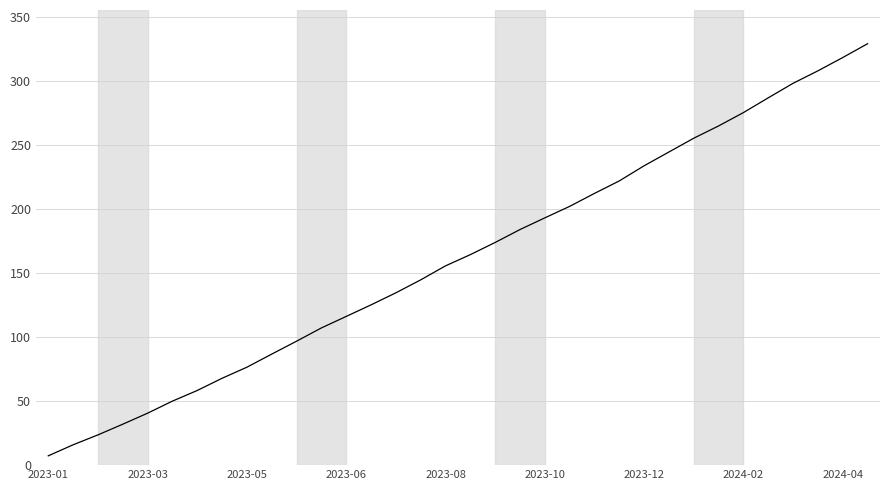

What is the greatest value displayed?

328.9